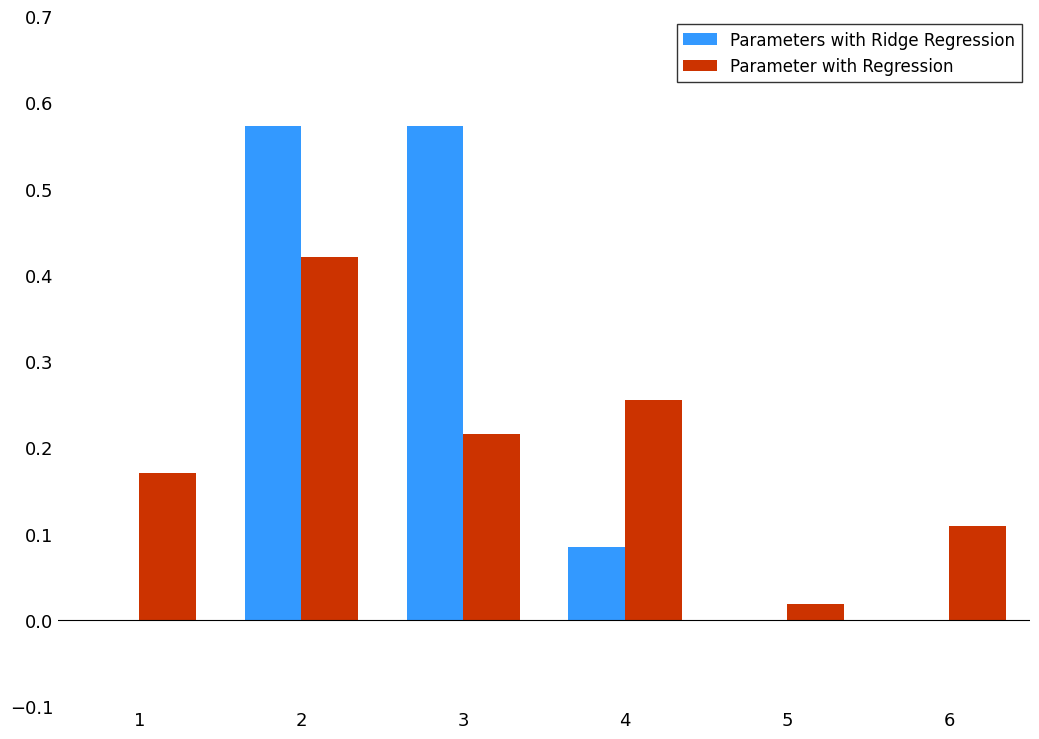

What are all the series names shown in the legend?

Parameters with Ridge Regression, Parameter with Regression